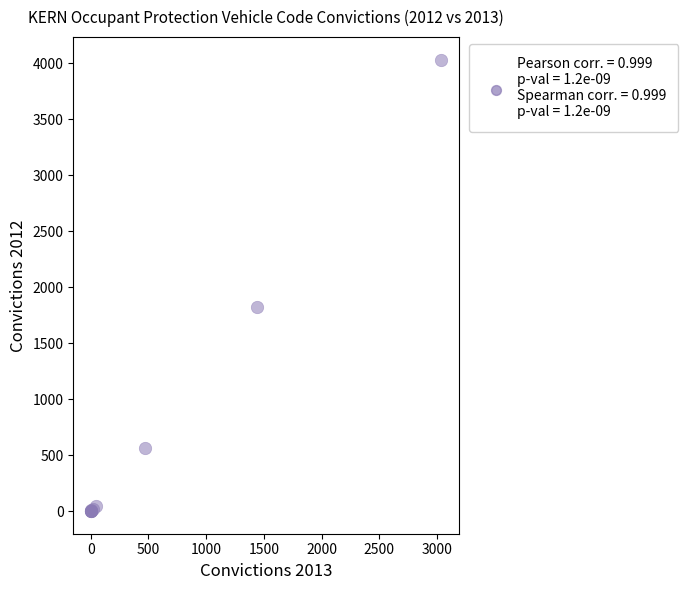

What Y value in the scatter plot is closest to 2015?

1820